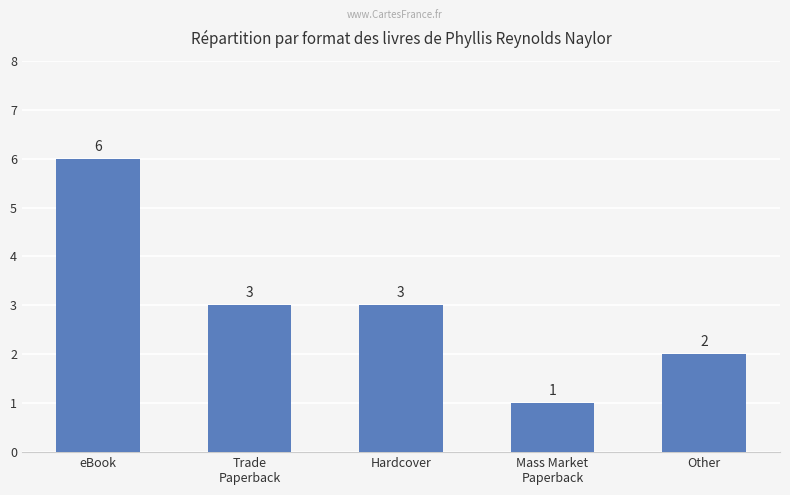

What is the value of the 5th bar from the left?

2